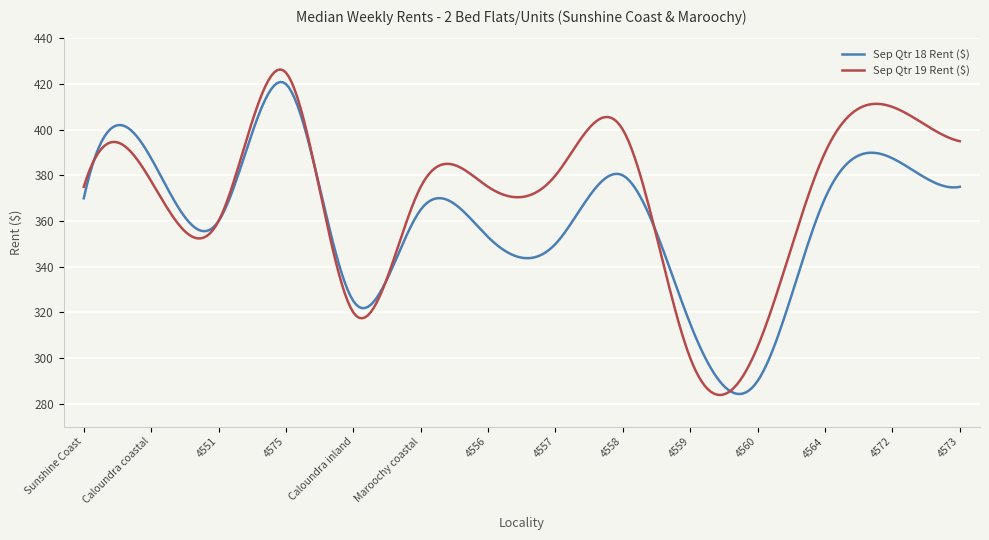

True or false: Sep Qtr 18 Rent ($) and Sep Qtr 19 Rent ($) cross at least once.

True